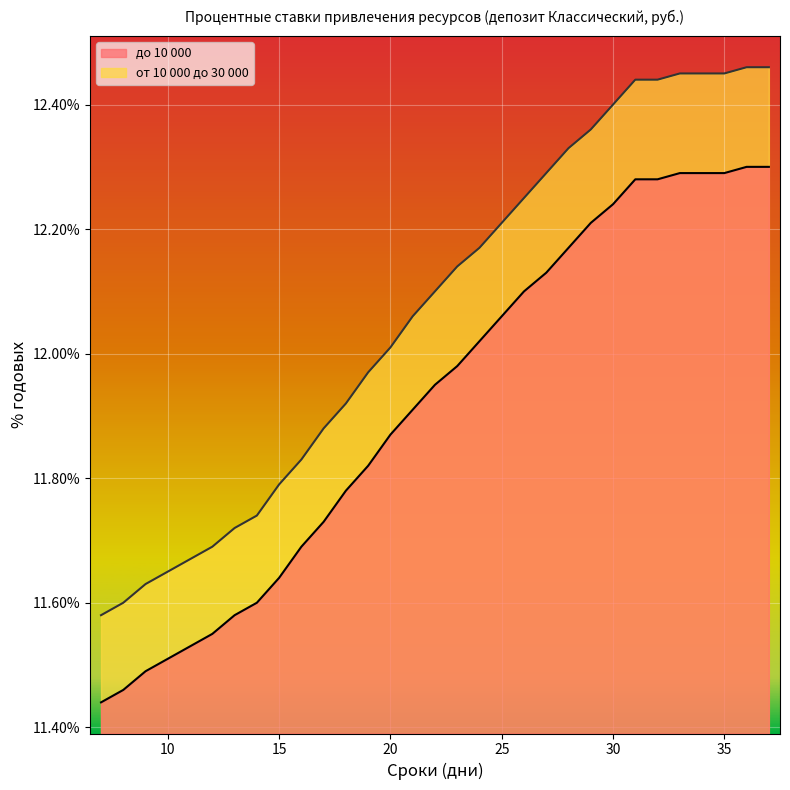

What is the value of the до 10 000 point at the 18th from the left?

12.0